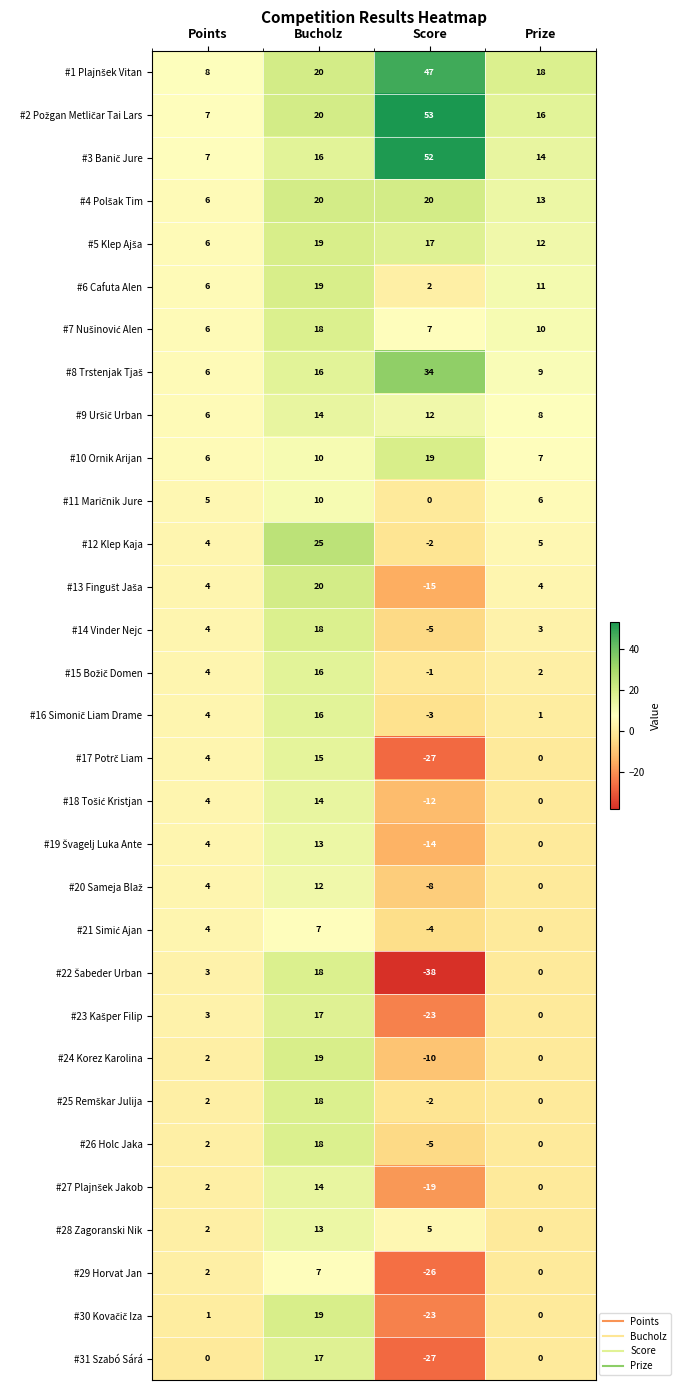

What is the total value across all series at Score?

4